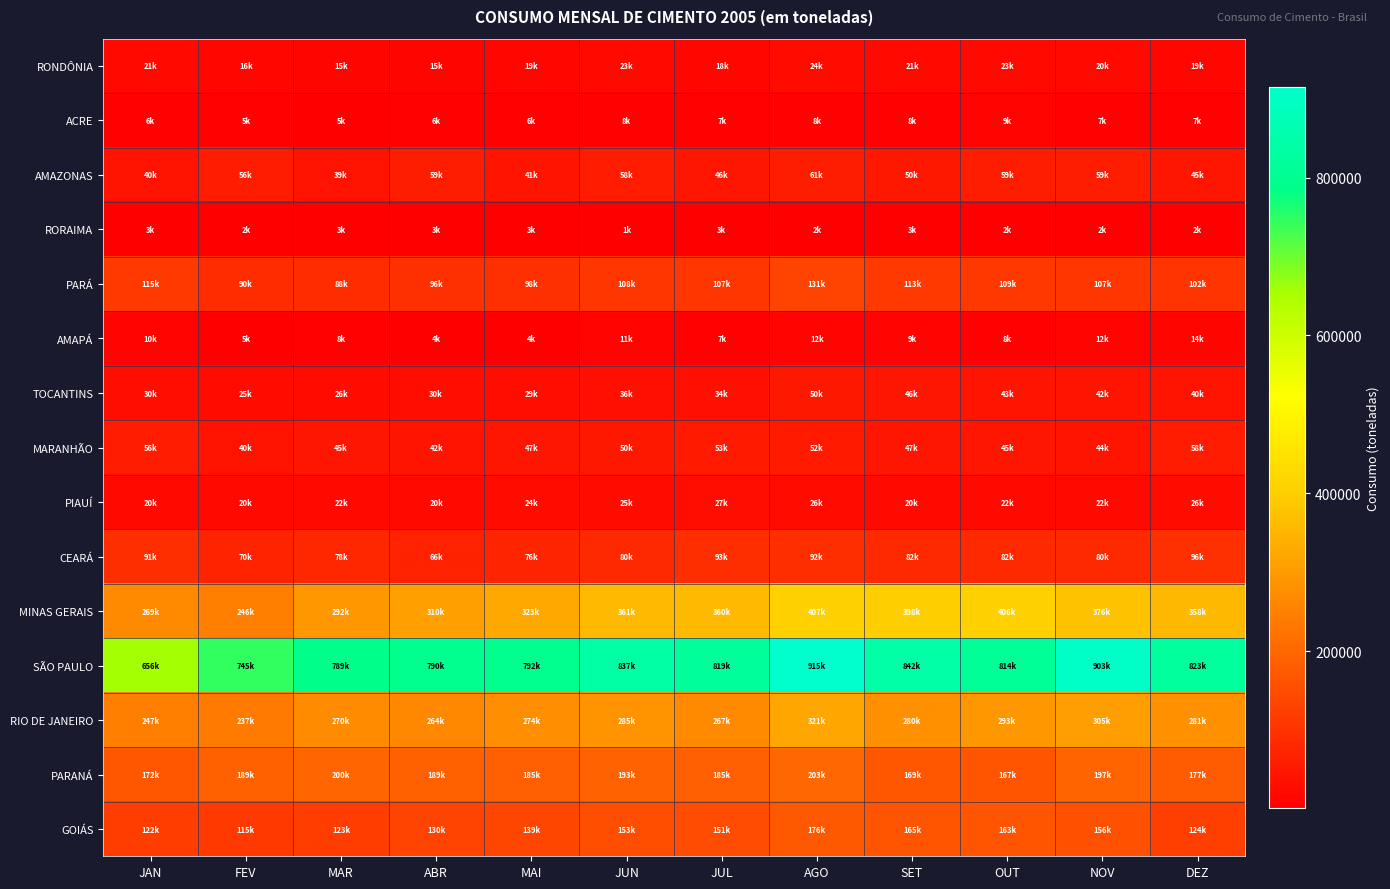

What is the greatest value displayed?

914839.0